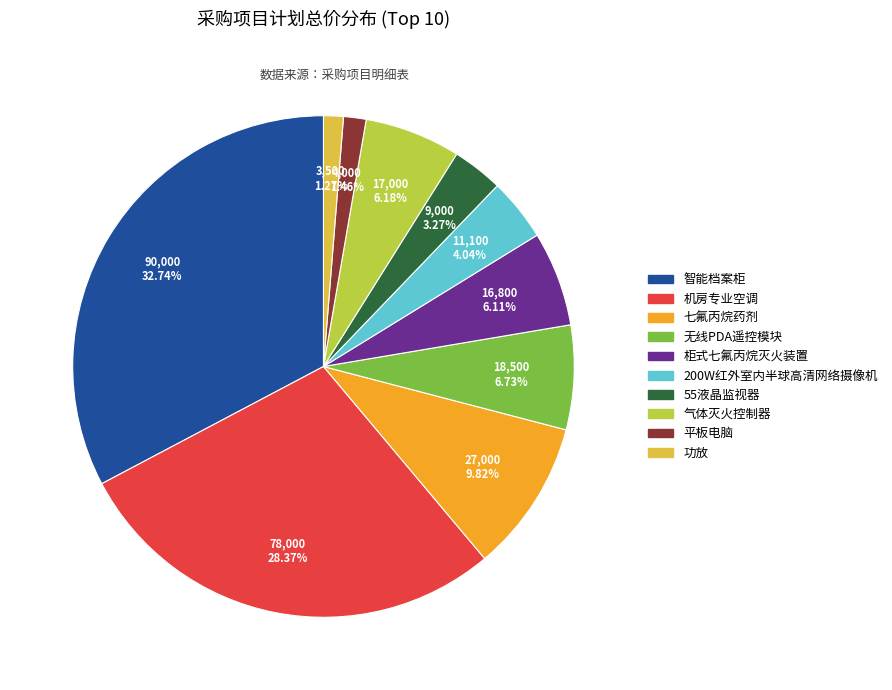

How many slices are in this pie chart?

10